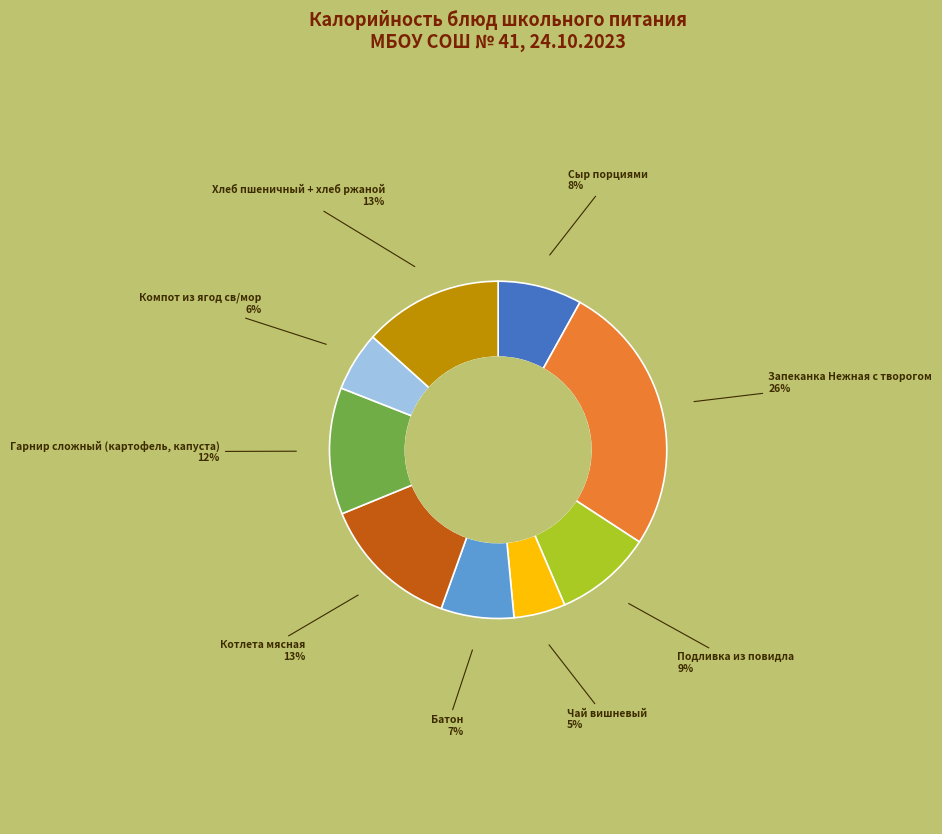

Is there any slice that represents more than half of the pie?

No